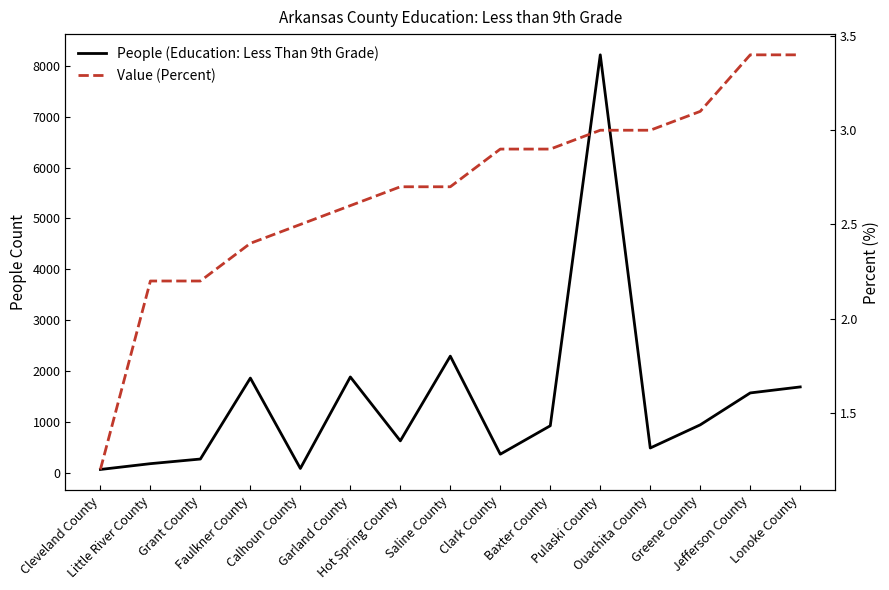

Reading right to left, list all the values displayed in this chart.

People (Education: Less Than 9th Grade): 1689.0	1571.0	944.0	489.0	8215.0	926.0	367.0	2294.0	629.0	1885.0	87.0	1863.0	272.0	181.0	67.0
Value (Percent): 3.4	3.4	3.1	3.0	3.0	2.9	2.9	2.7	2.7	2.6	2.5	2.4	2.2	2.2	1.2